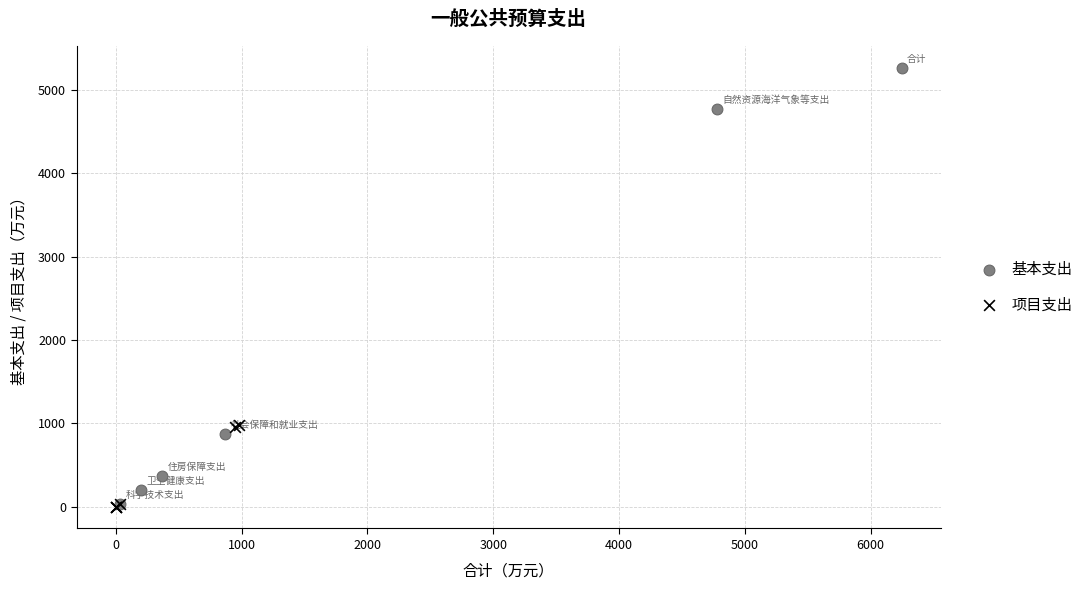

Which series has the widest spread of Y values?

基本支出